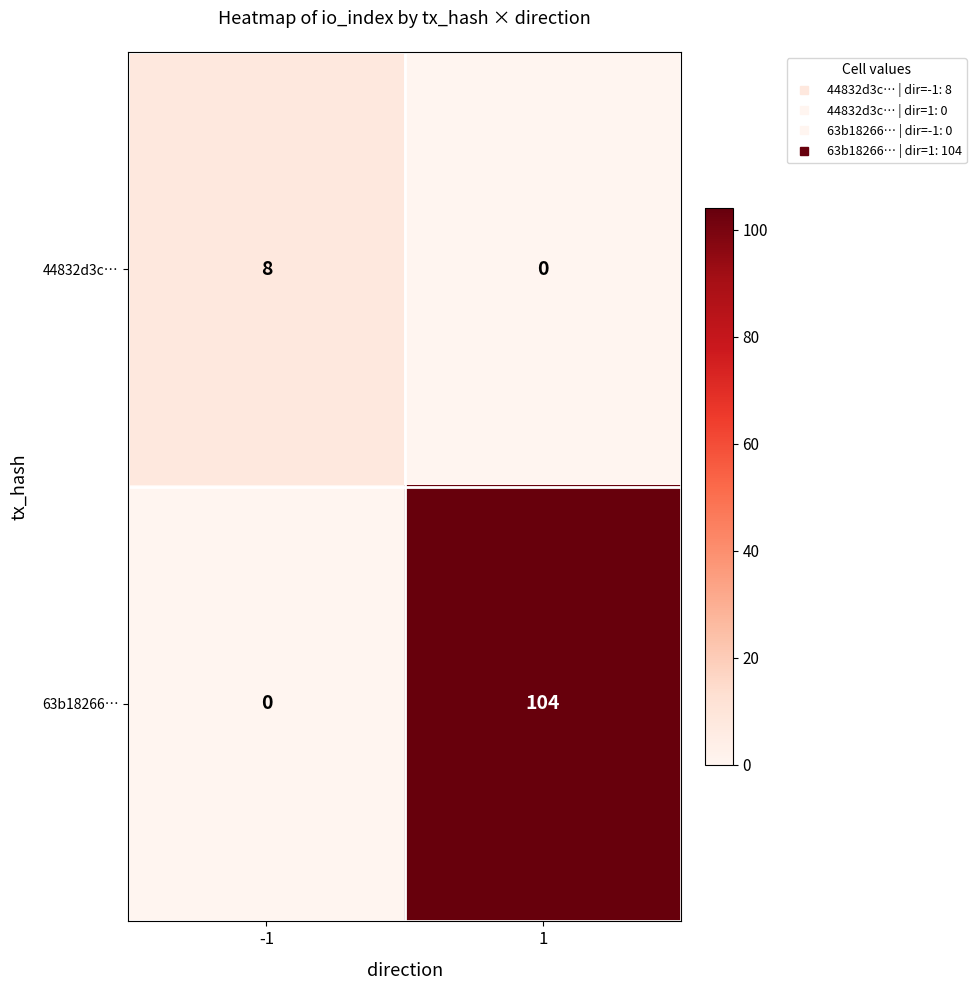

Rank the categories by 63b18266… value from highest to lowest.

1, -1